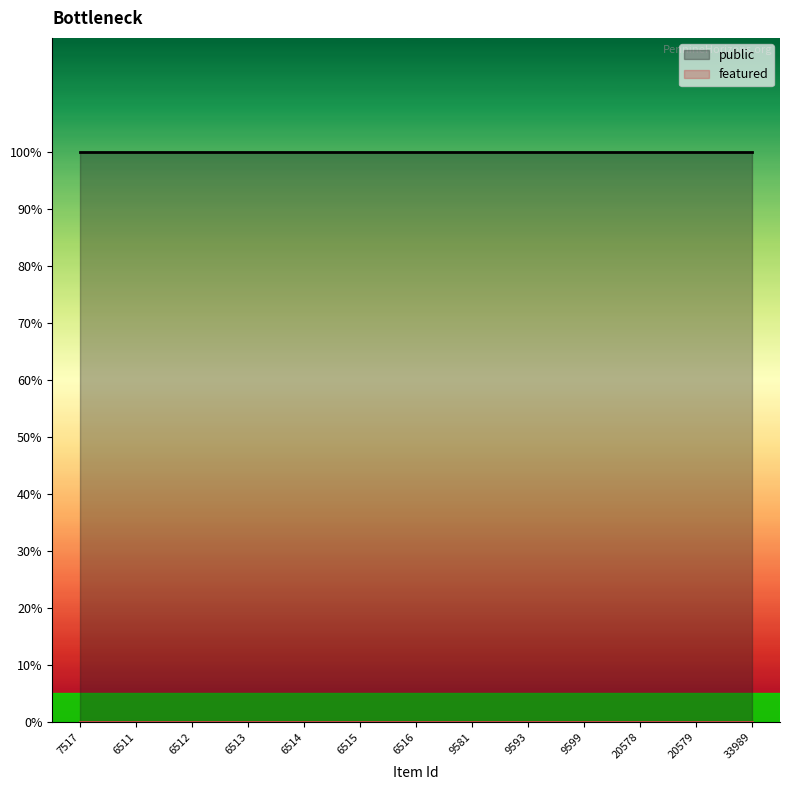

Between 6515 and 9581, which is larger?

6515